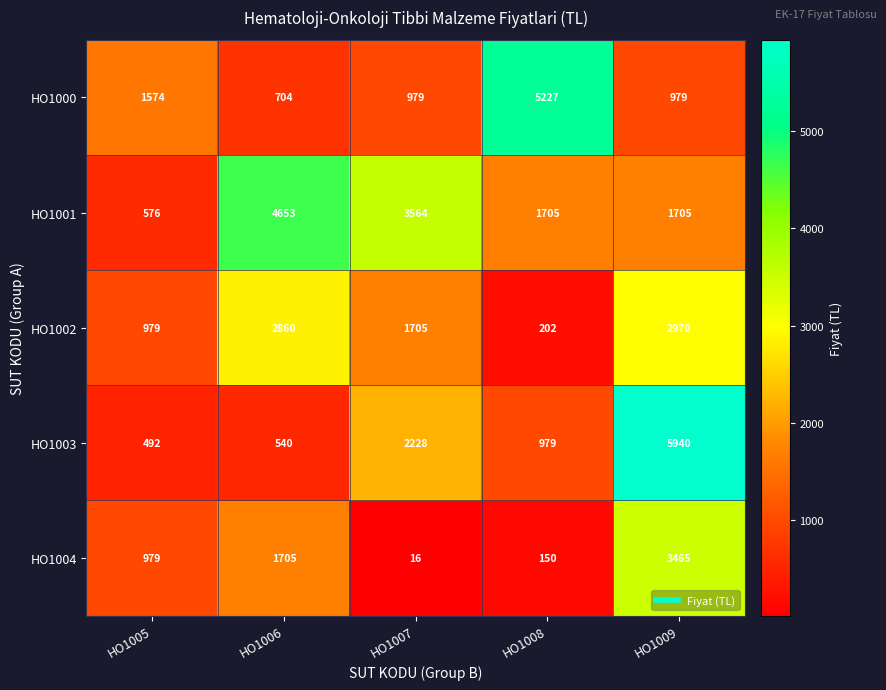

At HO1008, list the series in order from largest to smallest.

HO1000, HO1001, HO1003, HO1002, HO1004